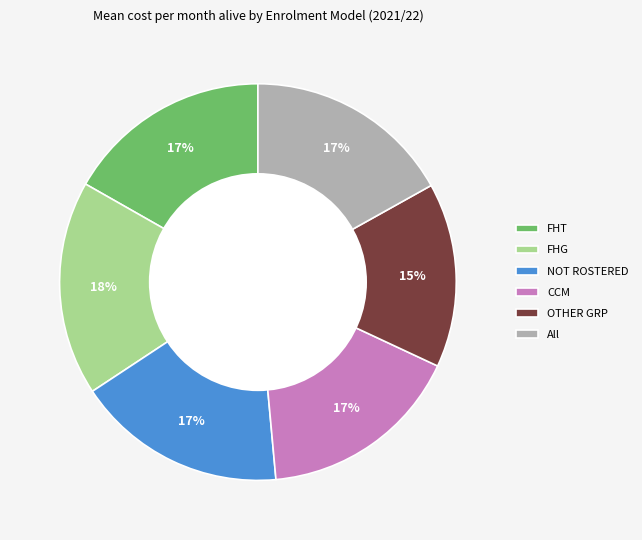

How many slices are in this pie chart?

6